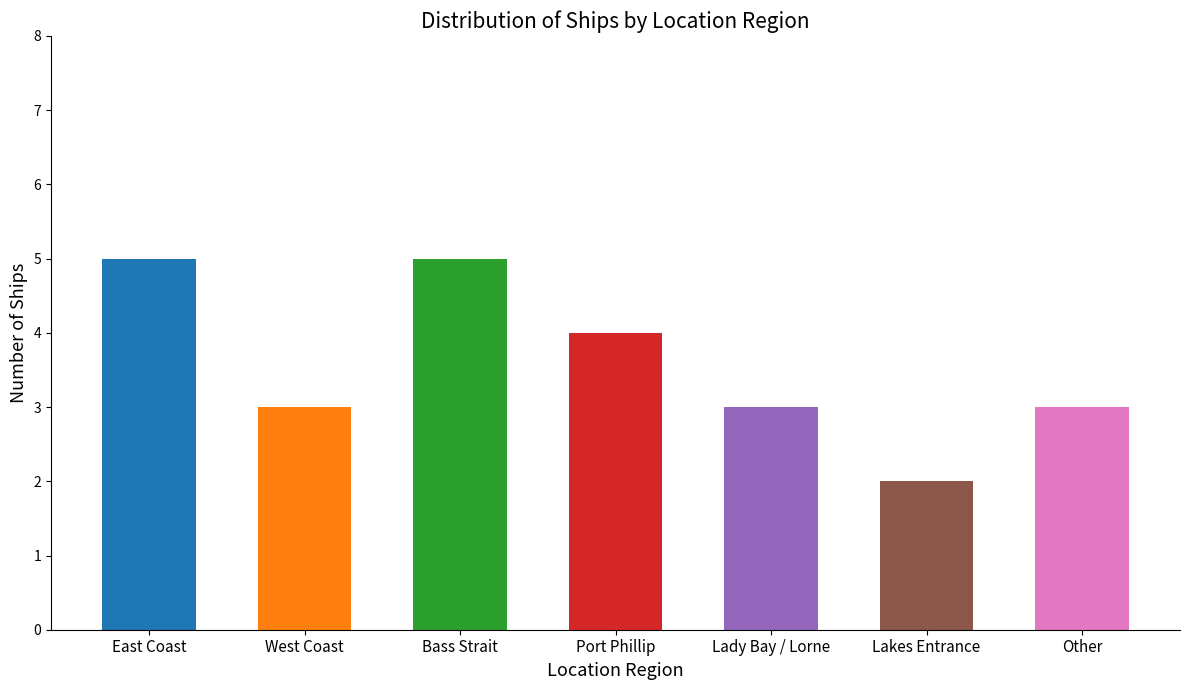

Reading right to left, transcribe all the data shown in this chart.

Other=3	Lakes Entrance=2	Lady Bay / Lorne=3	Port Phillip=4	Bass Strait=5	West Coast=3	East Coast=5